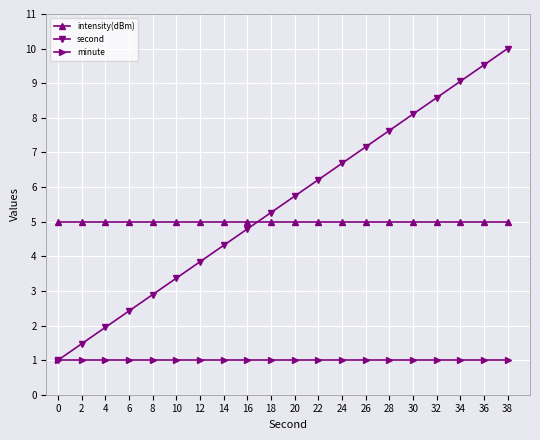

Count the number of categories in the chart.

20